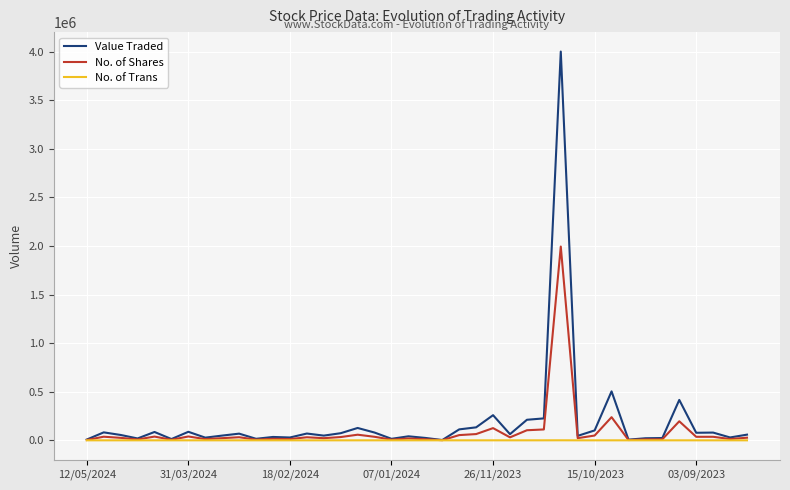

Rank the series by their average value, from highest to lowest.

Value Traded, No. of Shares, No. of Trans